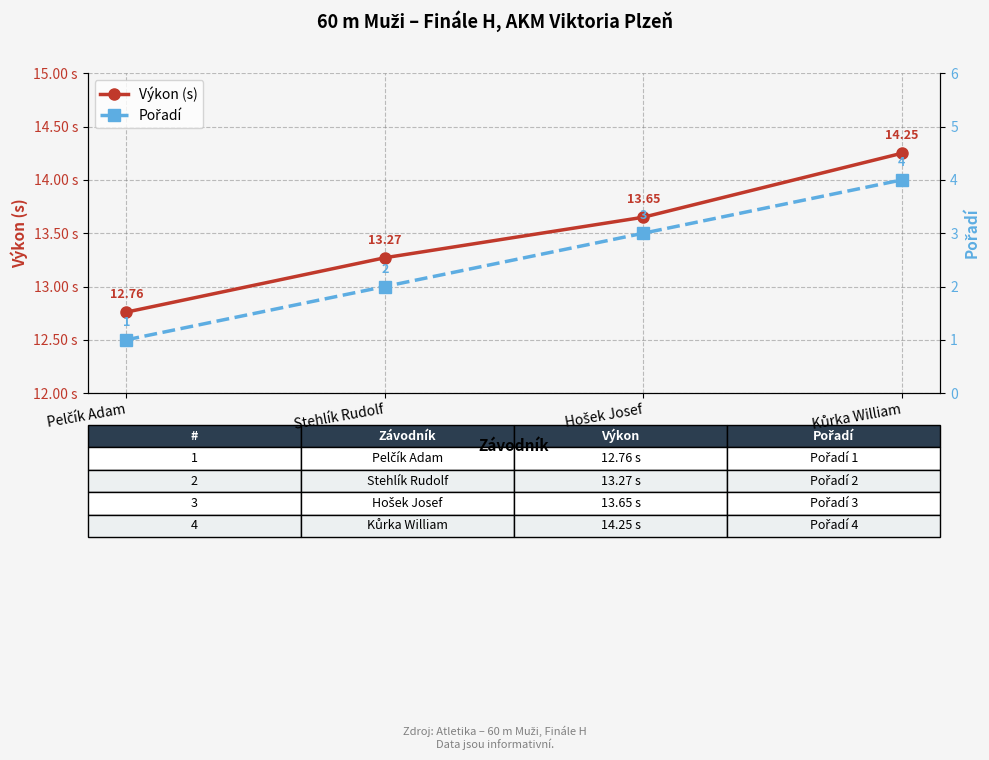

The value of Výkon (s) at Kůrka William is 14.2. True or false?

True